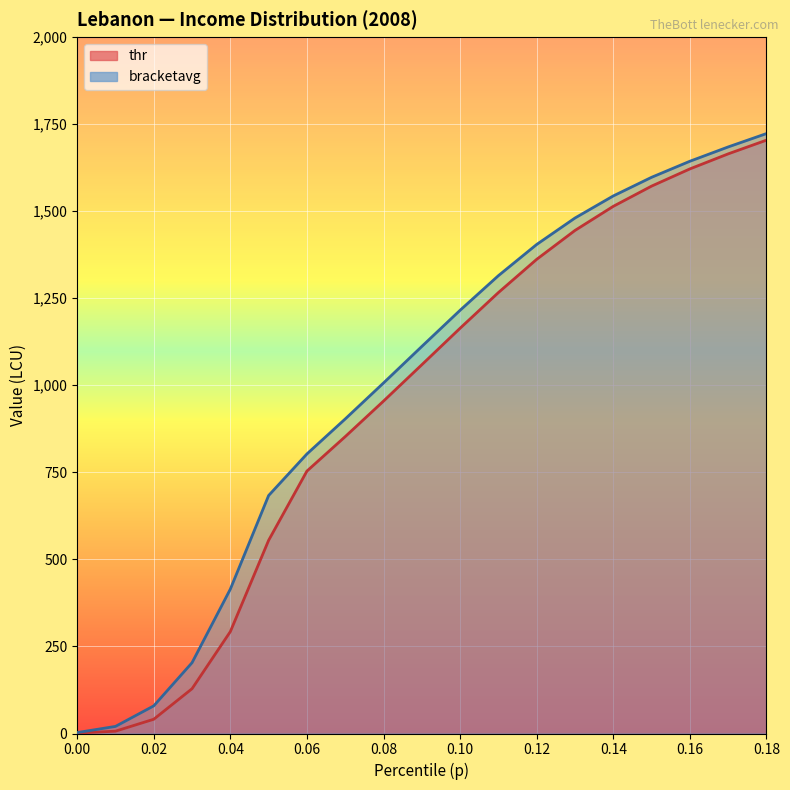

True or false: thr has a value of 1571.7 at 0.15.

True